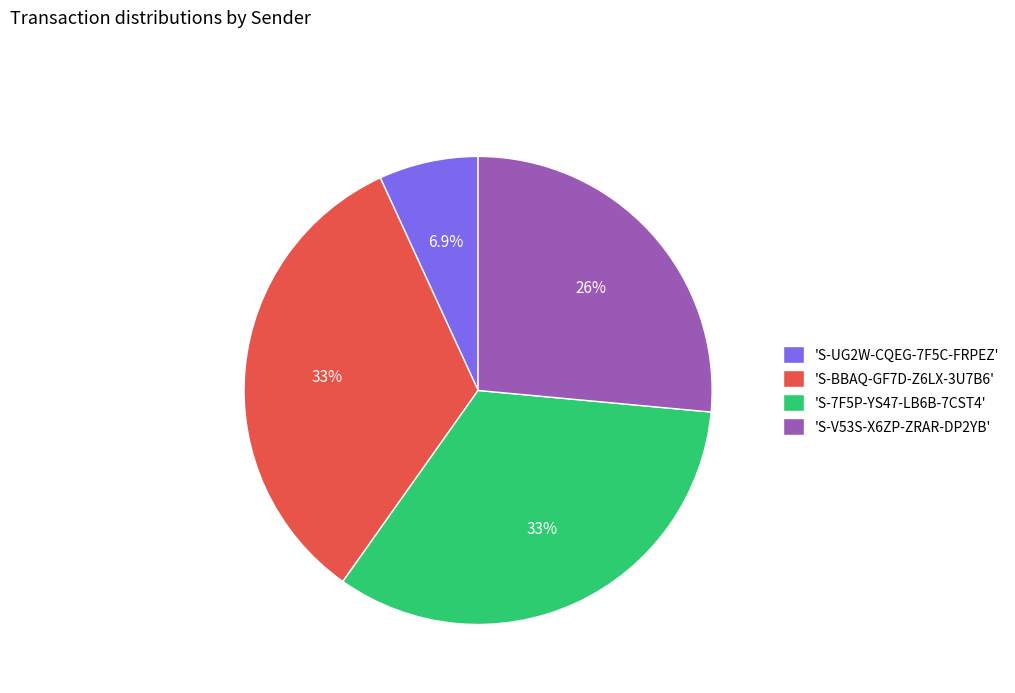

Does any single category account for the majority?

No